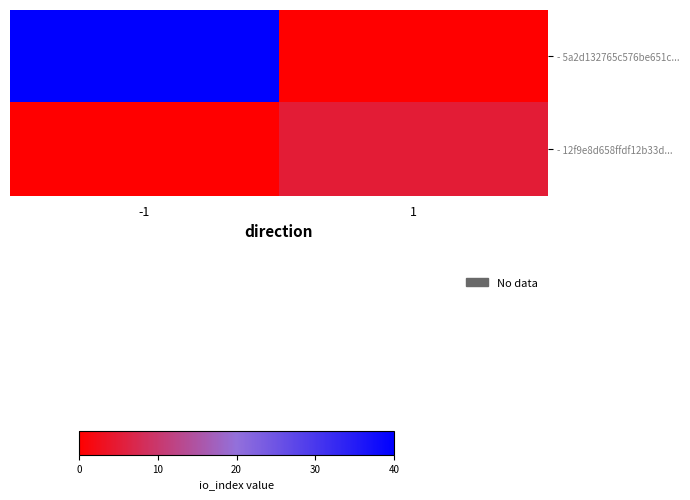

Which series has the widest spread of values?

- 5a2d132765c576be651c...